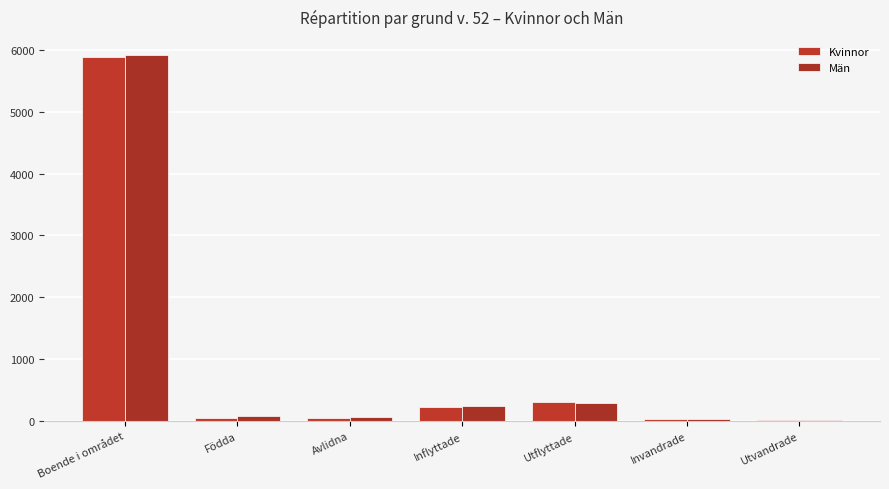

How many distinct data groups are displayed?

2